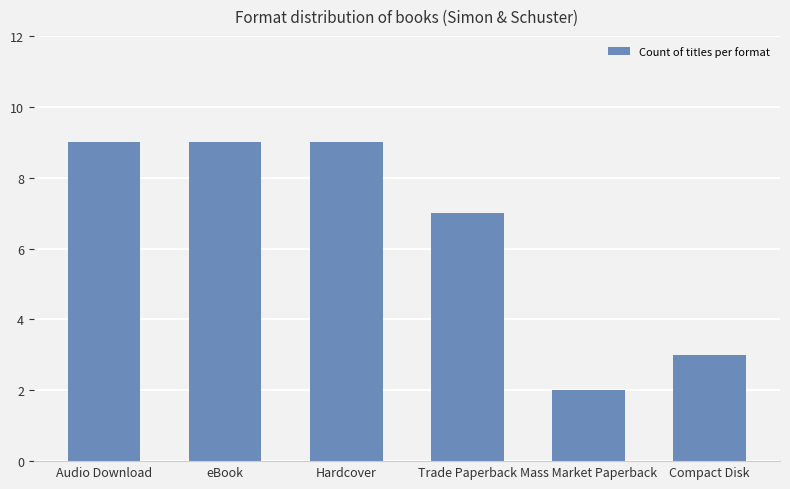

Approximately how many times larger is the value at Hardcover compared to Audio Download?

1.0